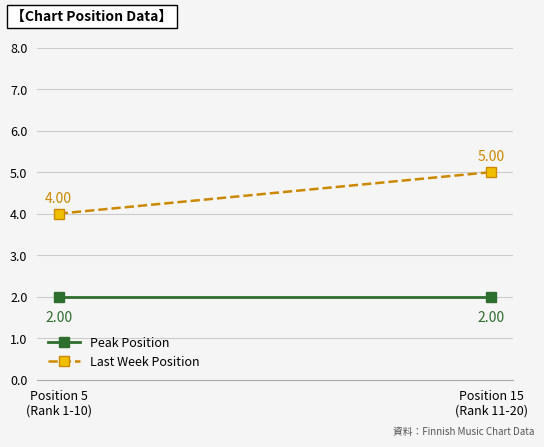

Count the Last Week Position values in the range 4 to 5.

2